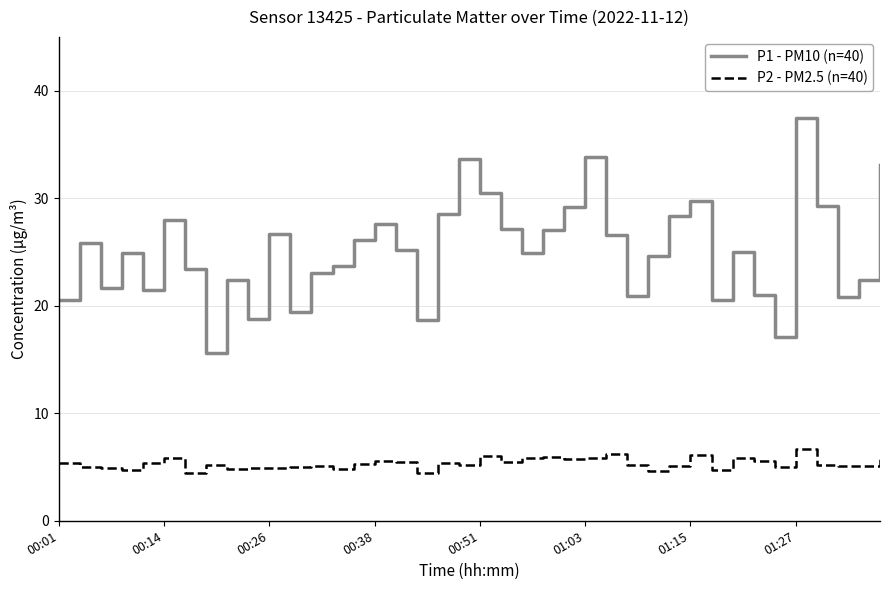

What is the minimum value shown in the chart?

4.4